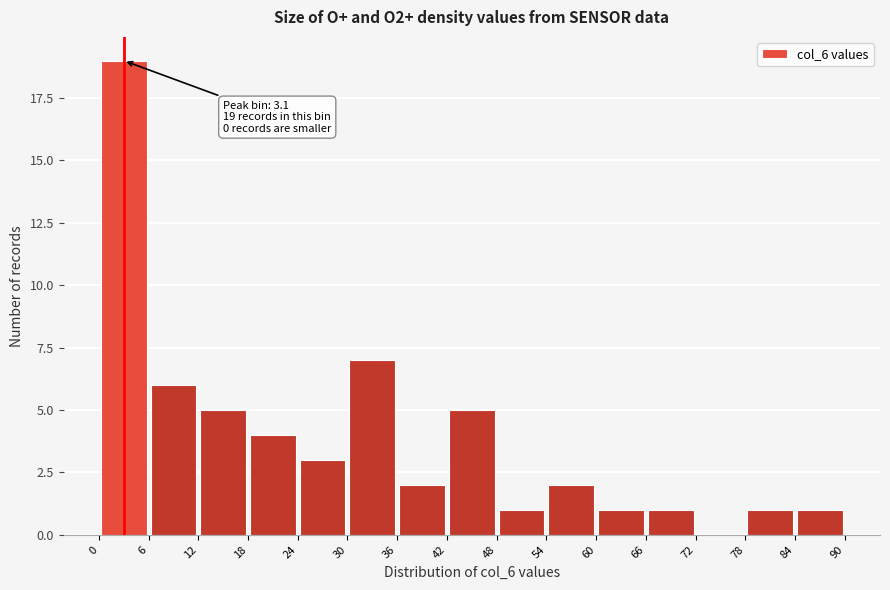

Which range on the x-axis has the tallest bar?

0 to 6